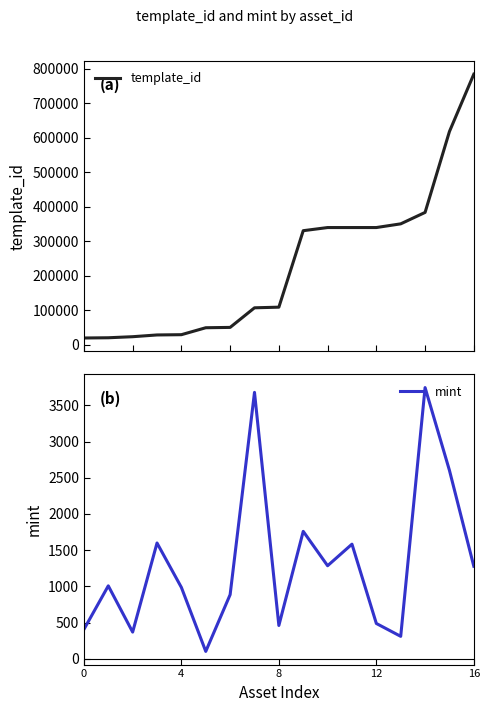

The value of template_id at 8 is 33578. True or false?

False